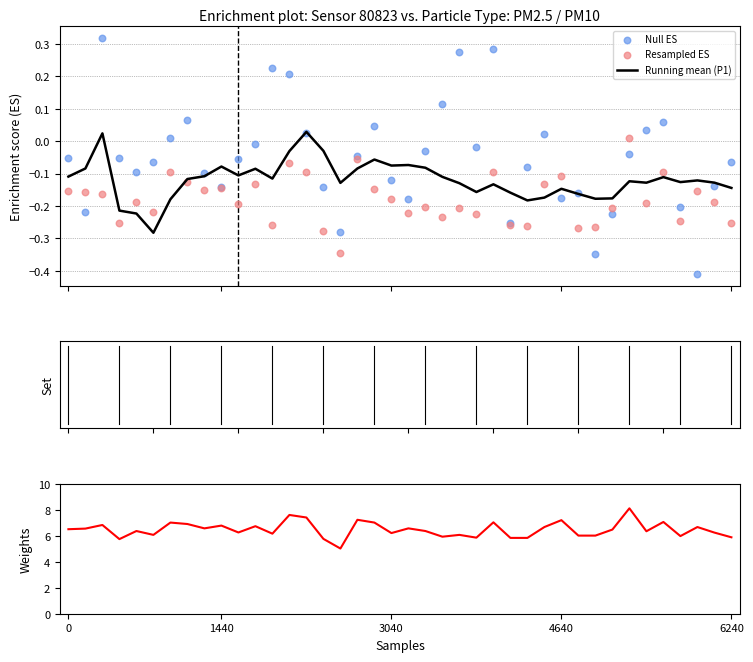

What is the total value across all series at 8?

6.2